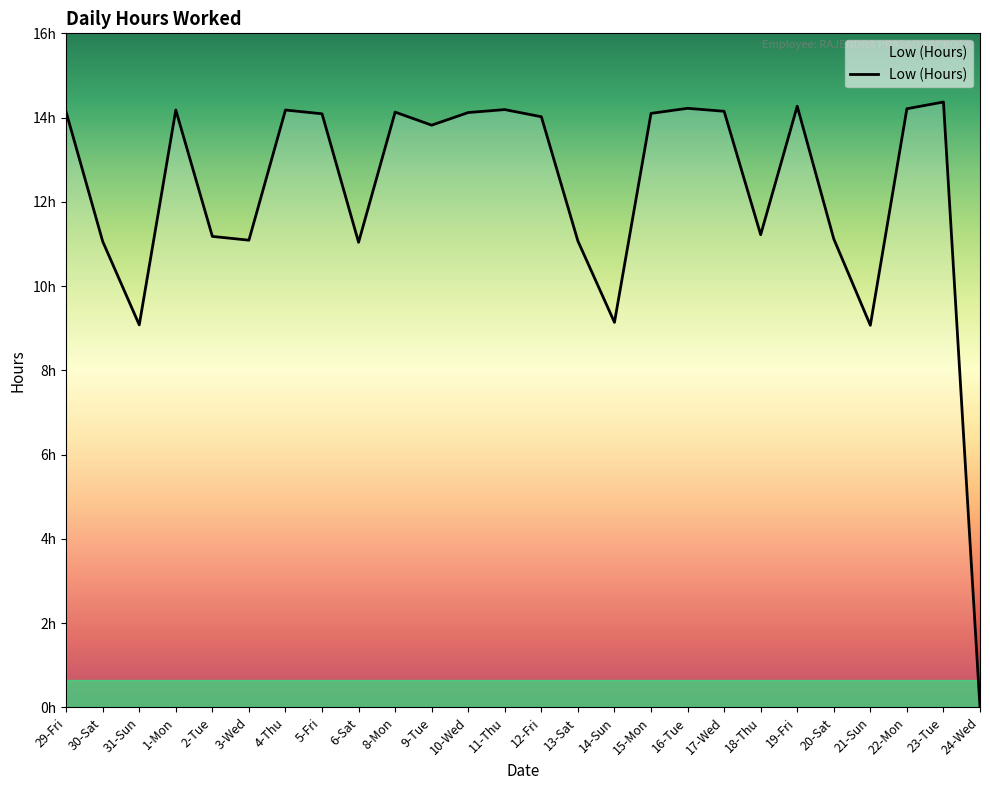

Rank the categories by value from highest to lowest.

23-Tue, 19-Fri, 16-Tue, 22-Mon, 11-Thu, 1-Mon, 4-Thu, 17-Wed, 29-Fri, 8-Mon, 10-Wed, 15-Mon, 5-Fri, 12-Fri, 9-Tue, 18-Thu, 2-Tue, 20-Sat, 3-Wed, 13-Sat, 30-Sat, 6-Sat, 14-Sun, 31-Sun, 21-Sun, 24-Wed